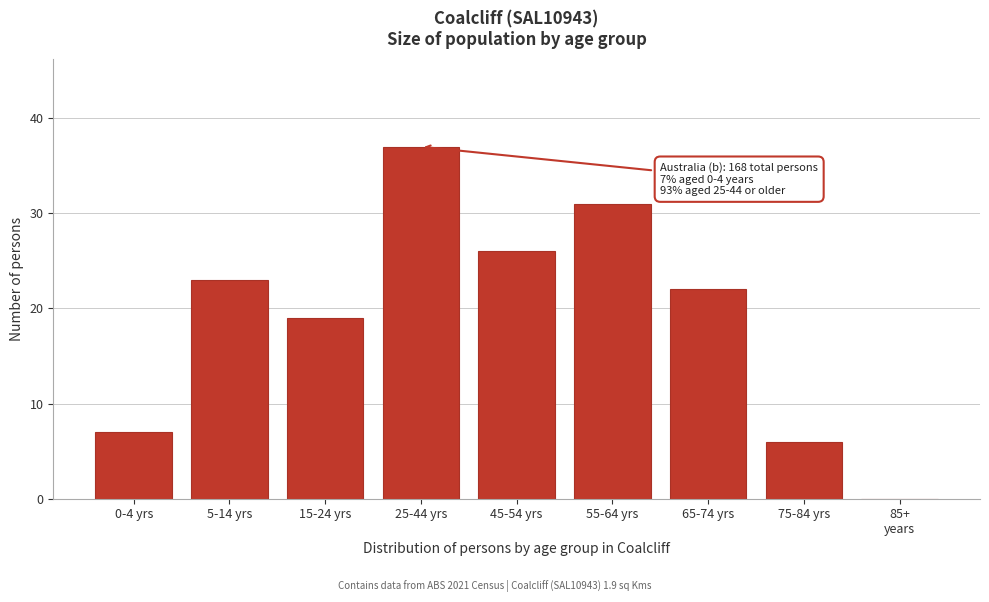

What is the sum of the values at 15-24 yrs and 75-84 yrs?

25